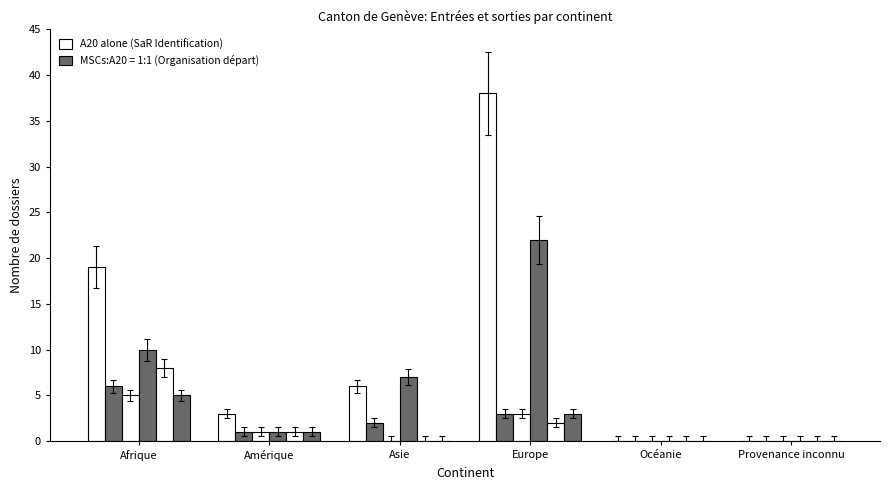

How many series are shown in this chart?

6